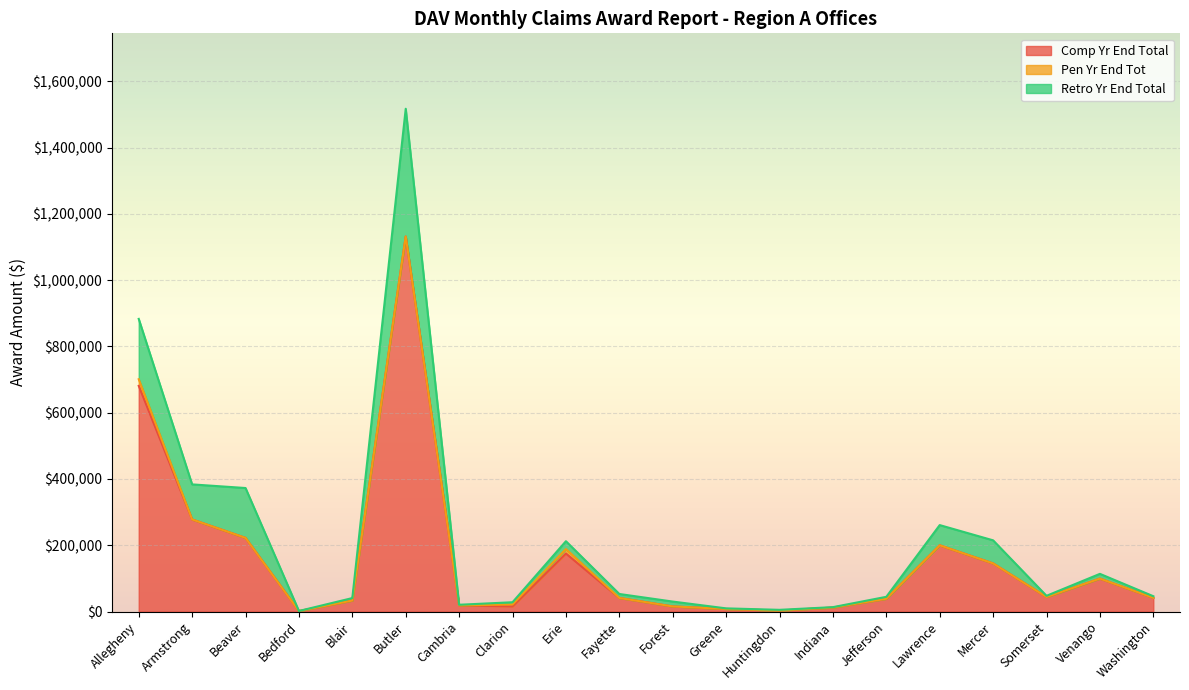

How many data points in Comp Yr End Total are above 41548?

9